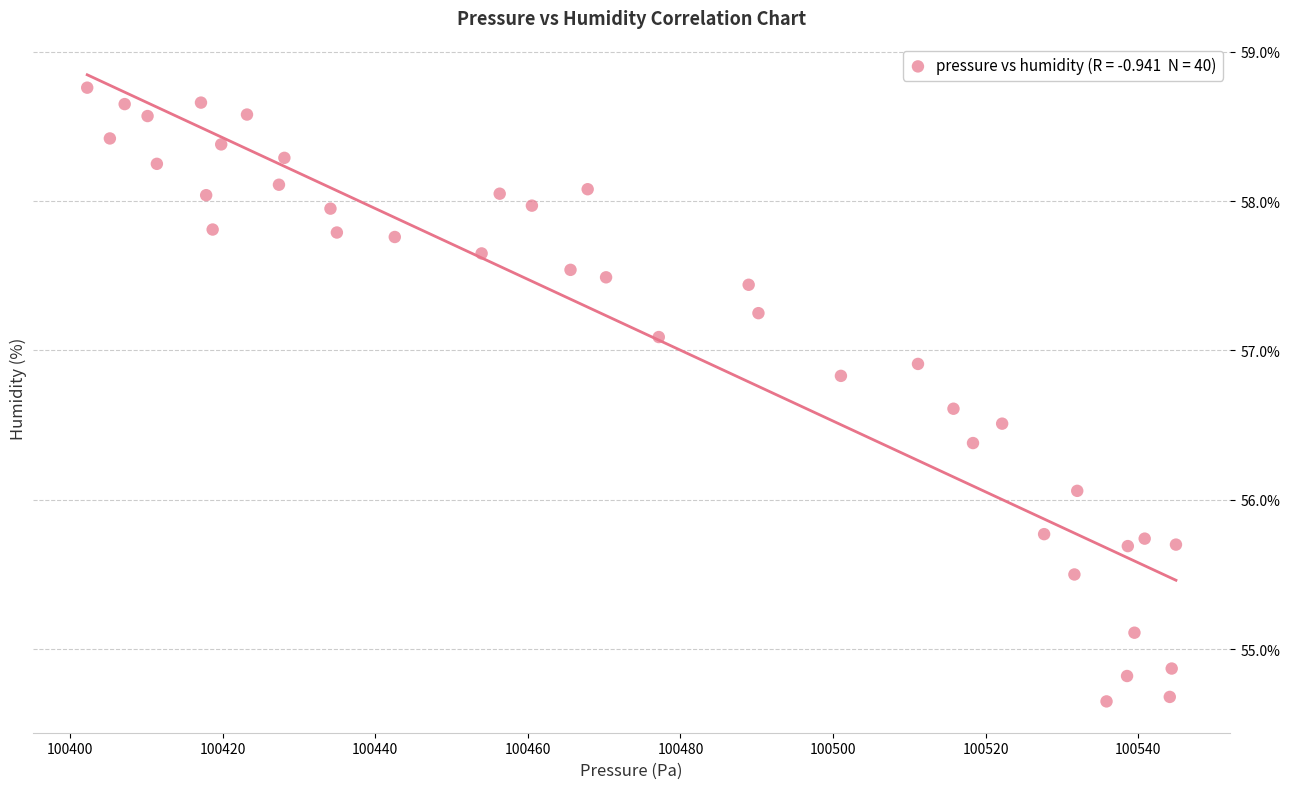

What is the range of Y values (max minus min)?

4.1